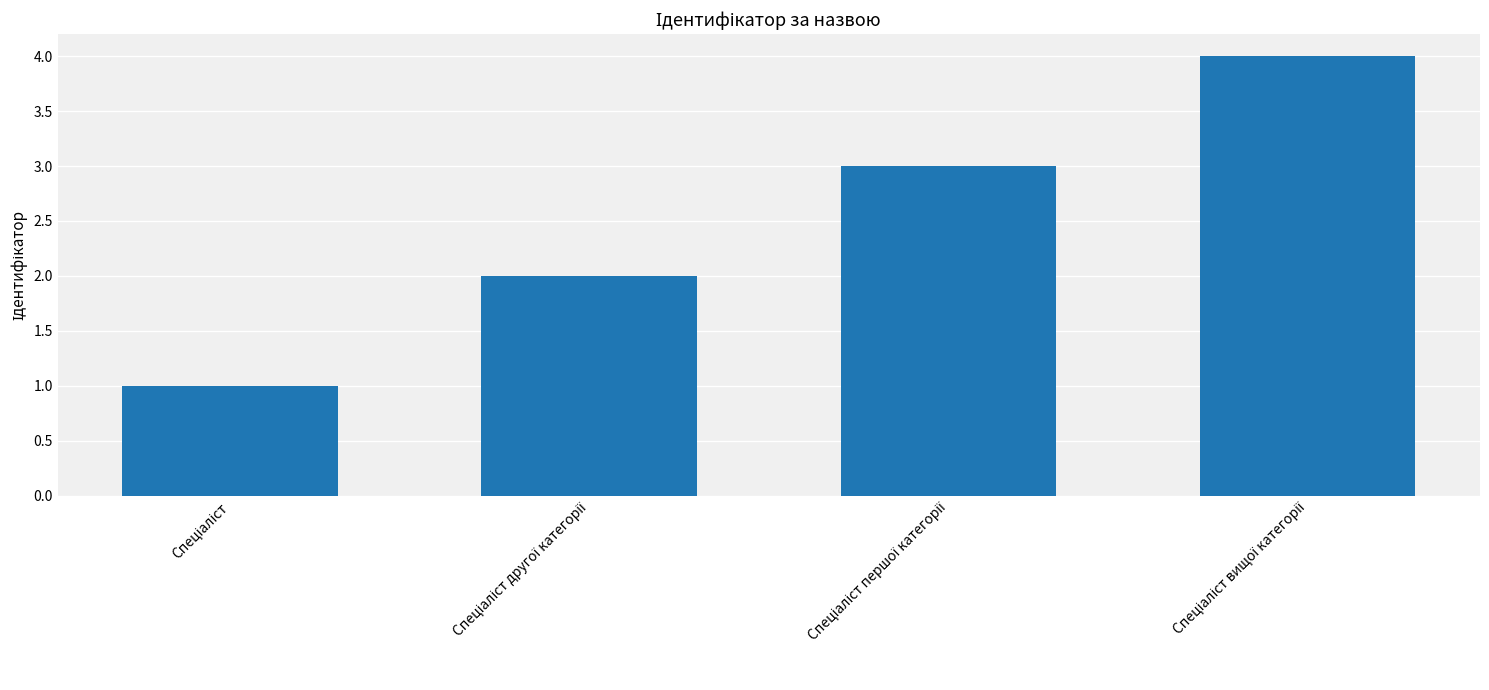

What is the maximum value shown in the chart?

4